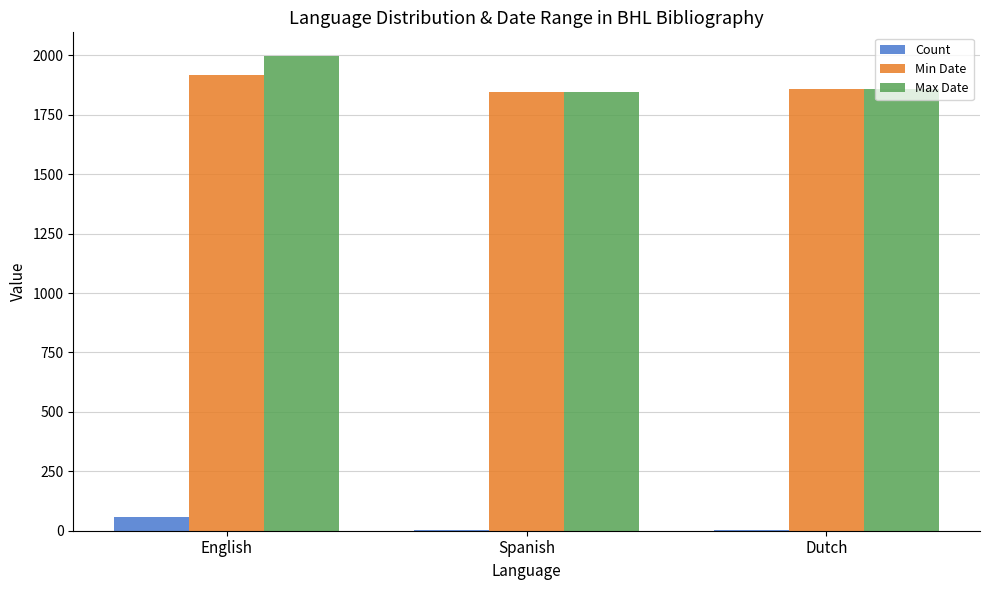

At which category is the sum across all series the highest?

English